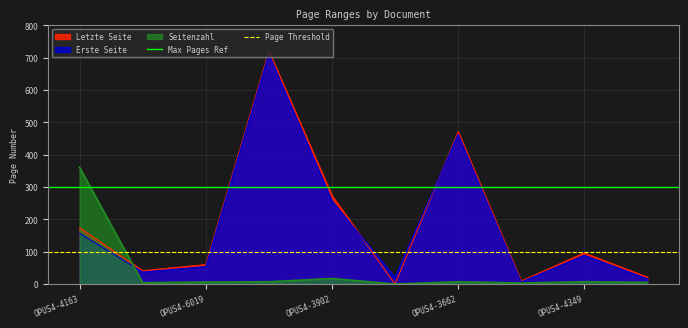

Is the value of Letzte Seite at OPUS4-4163 greater than the value of Erste Seite at OPUS4-6019?

Yes